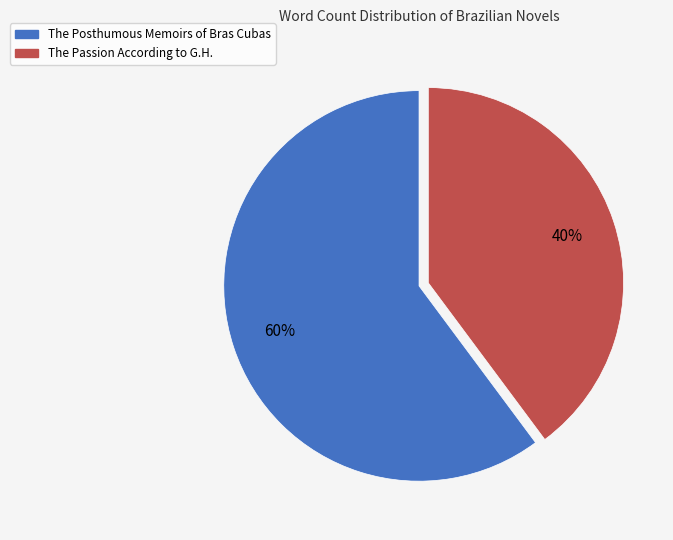

Rank the categories by value from highest to lowest.

The Posthumous Memoirs of Bras Cubas, The Passion According to G.H.